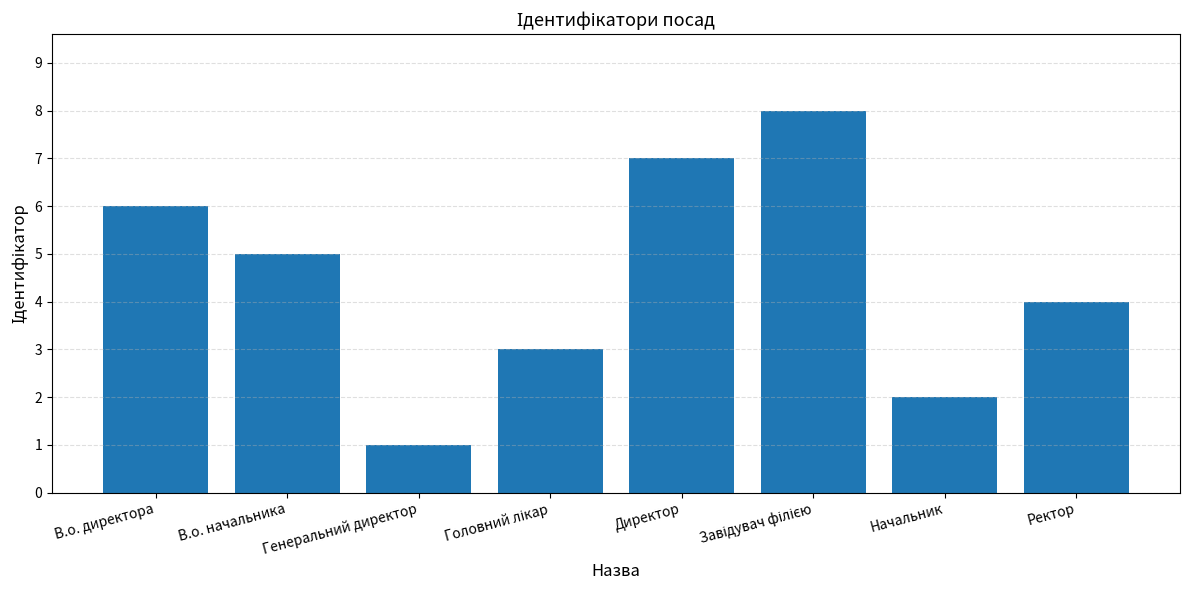

Which label corresponds to the smallest value in the chart?

Генеральний директор